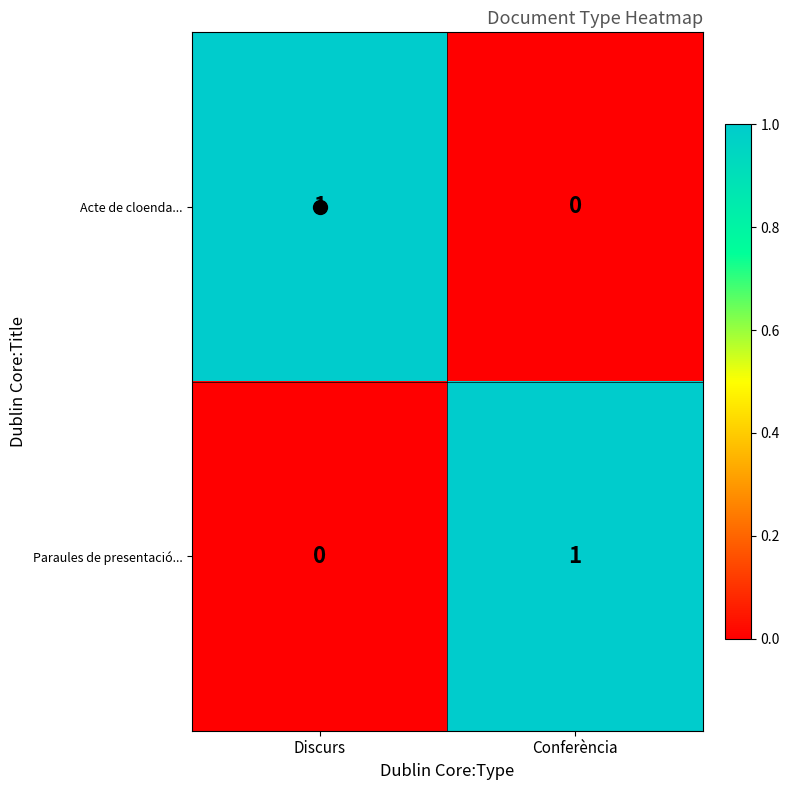

Is the value of Acte de cloenda... at Conferència greater than the value of Paraules de presentació... at Conferència?

No